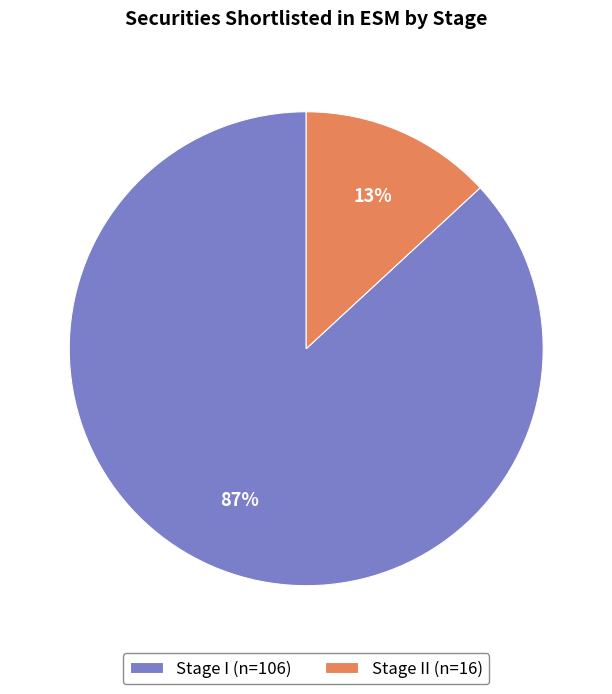

Which has a higher value, Stage I (n=106) or Stage II (n=16)?

Stage I (n=106)